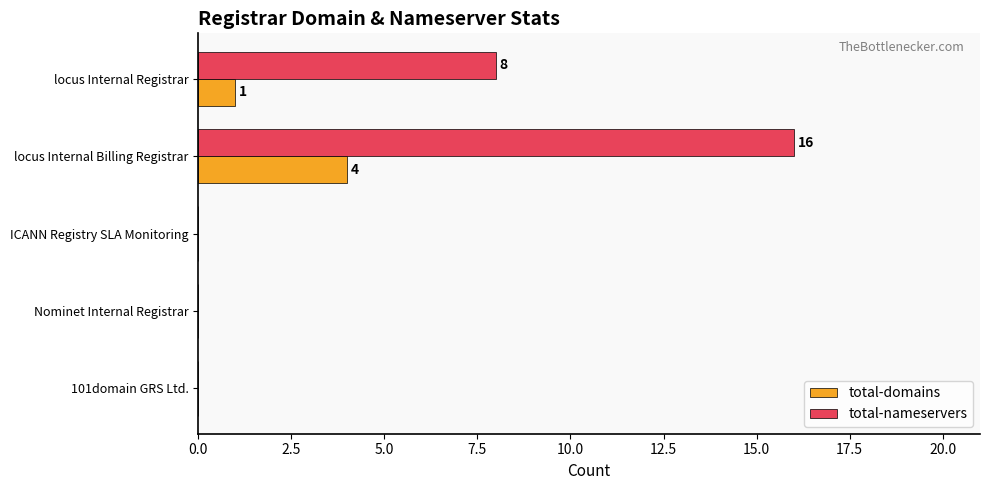

What is the sum of the total-domains values at ICANN Registry SLA Monitoring and locus Internal Billing Registrar?

4